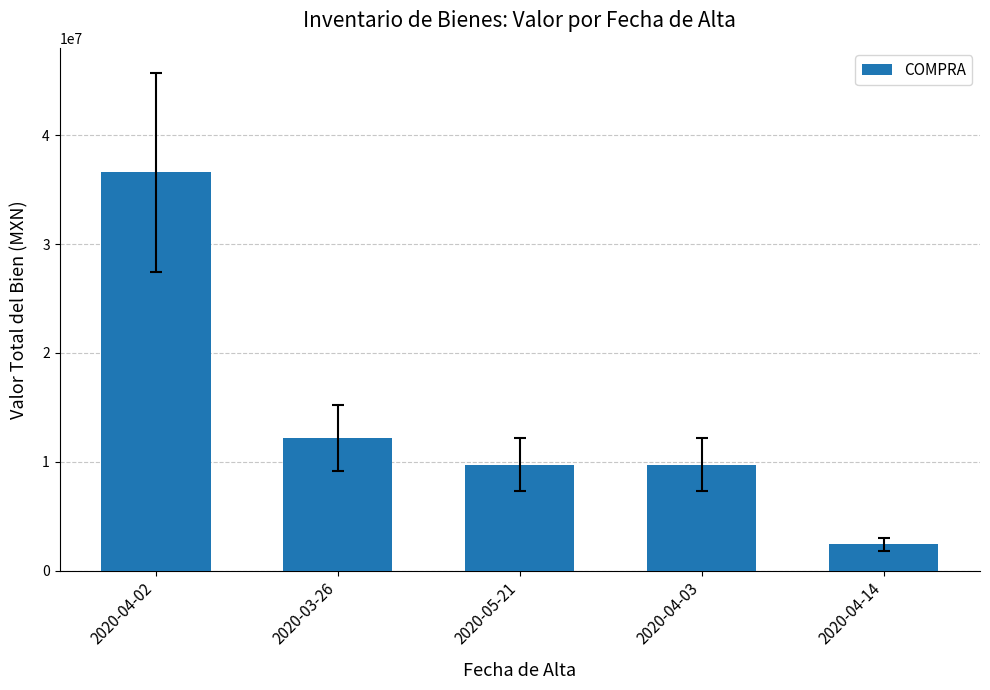

What is the change in value from 2020-05-21 to 2020-04-14?

-7316085.0